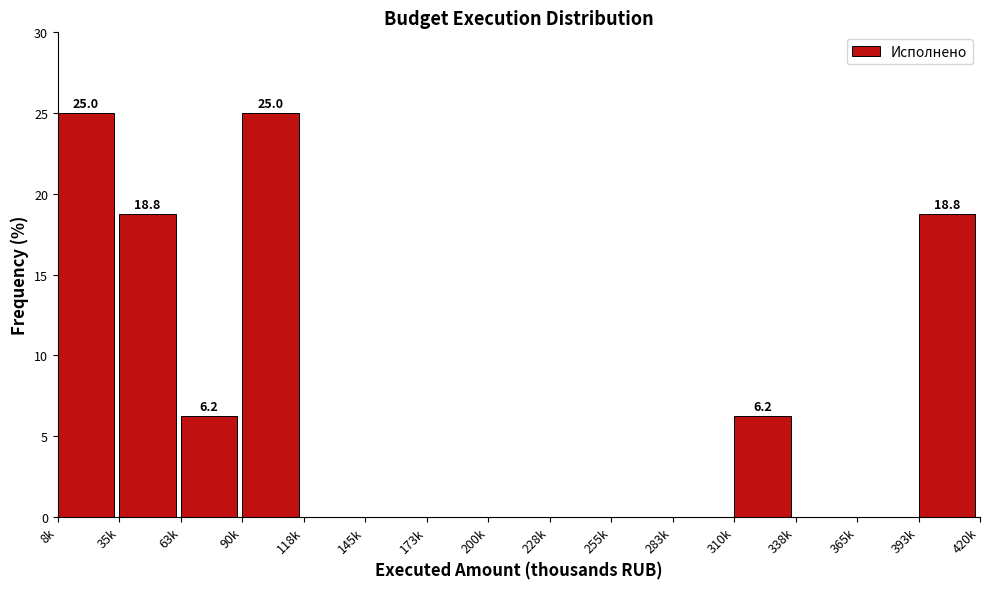

Approximately how many times larger is the value at 90k compared to 393k?

1.3